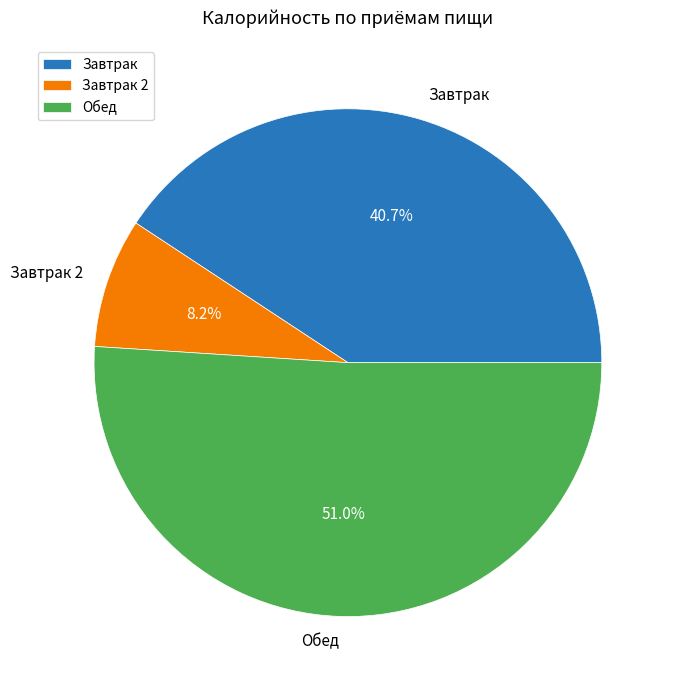

Which slice represents more than half of the pie?

Обед